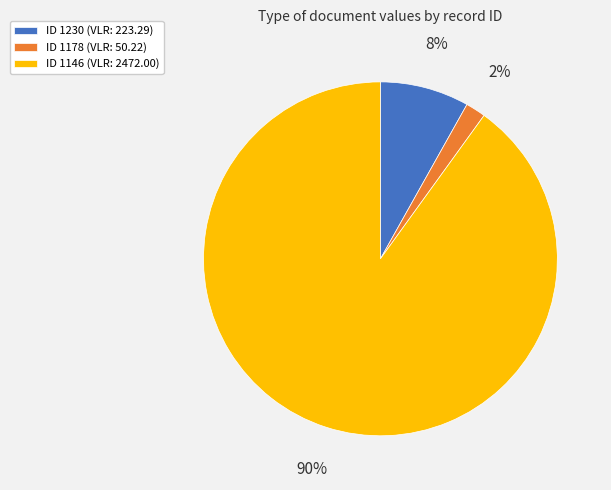

To the nearest percent, what percentage of the pie is ID 1230 (VLR: 223.29)?

8%